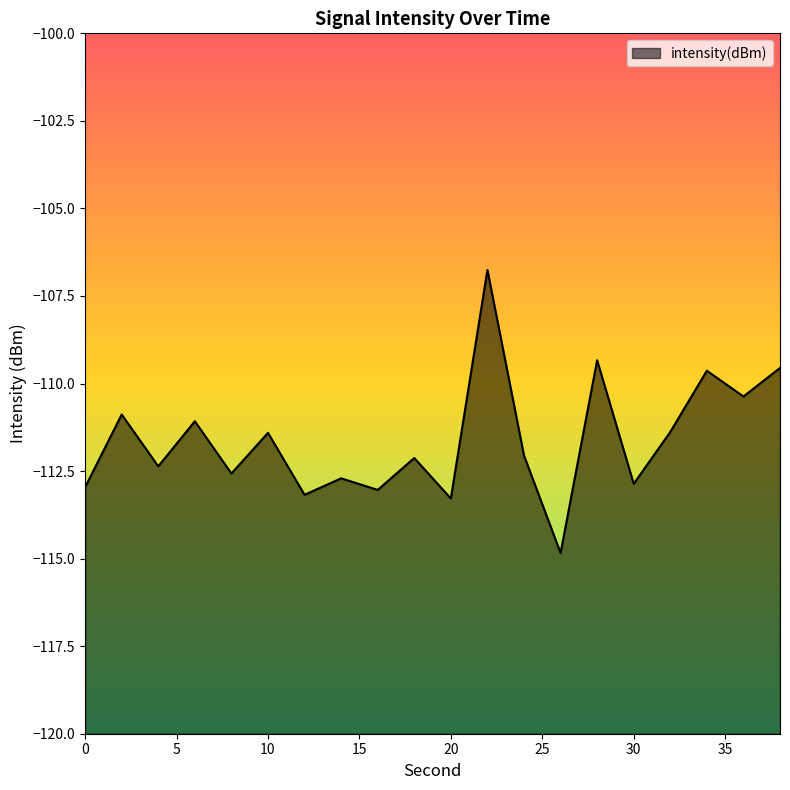

Rank the categories by value from highest to lowest.

22, 28, 38, 34, 36, 2, 6, 32, 10, 24, 18, 4, 8, 14, 30, 0, 16, 12, 20, 26